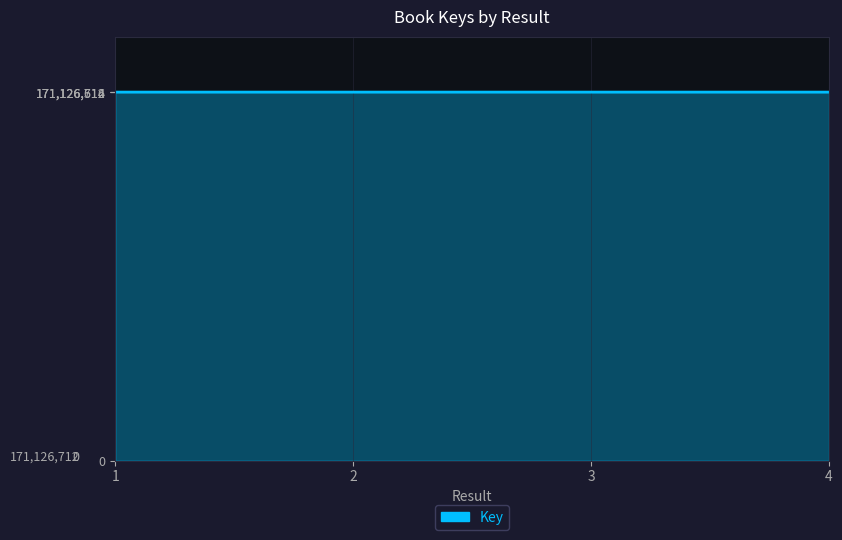

What is the difference between the values at 1 and 4?

87